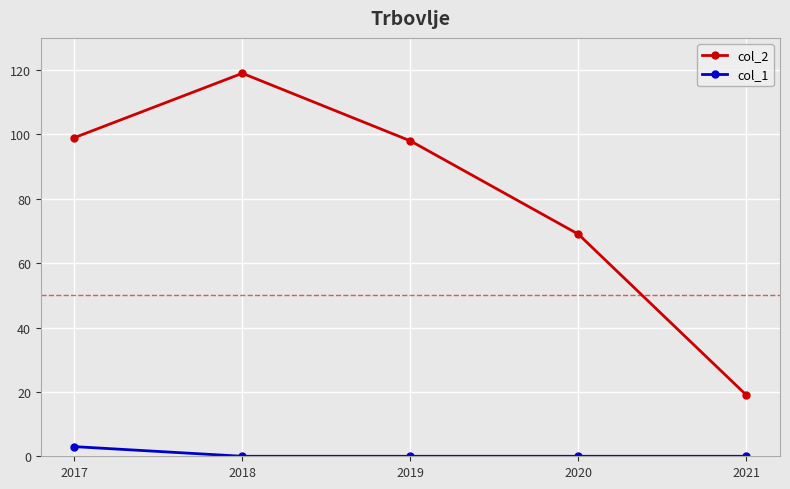

Which series has the largest range (max minus min)?

col_2